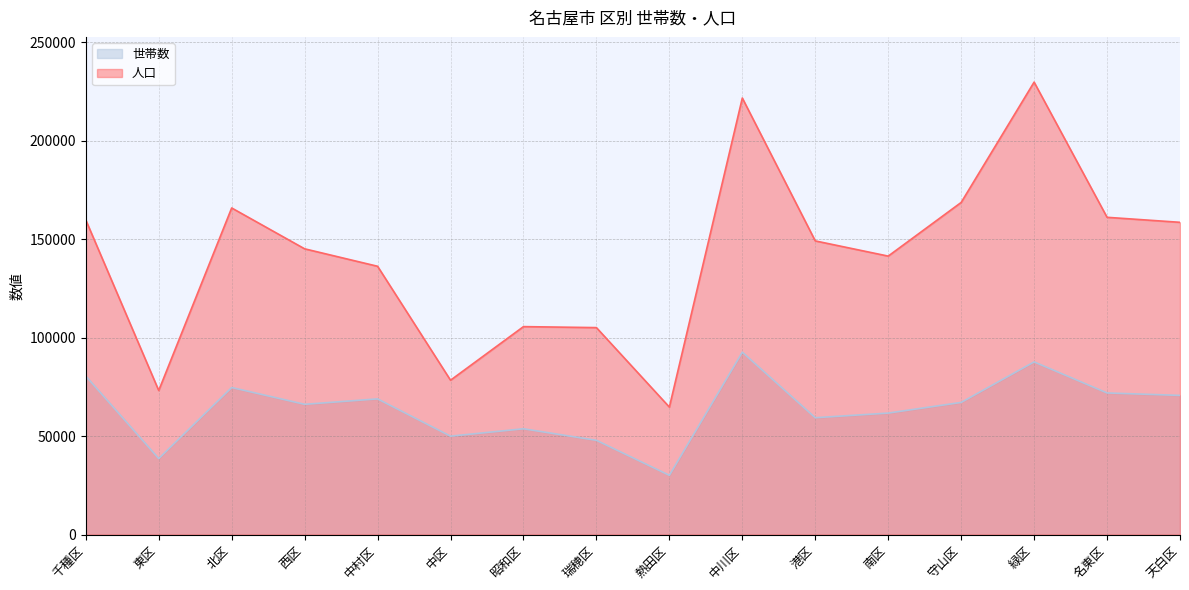

What is the total value across all series at 昭和区?

159293